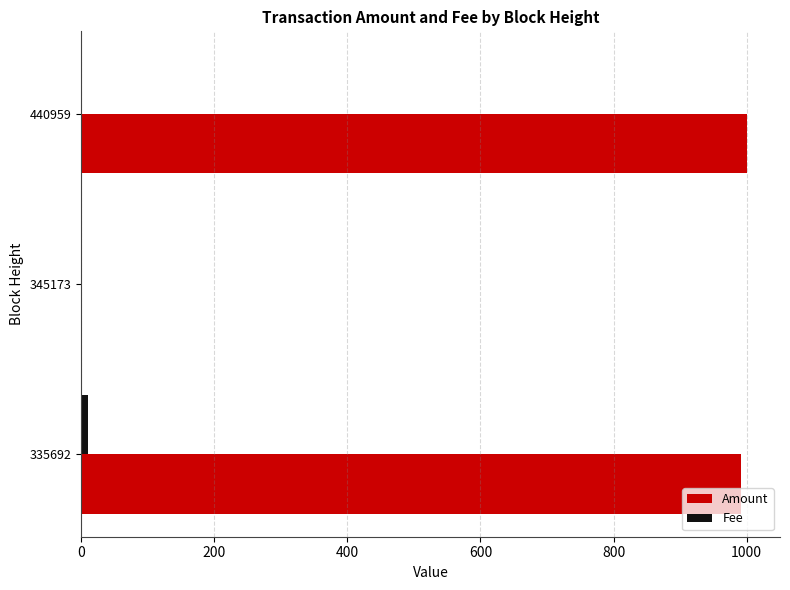

What is the maximum value for Amount?

1000.0